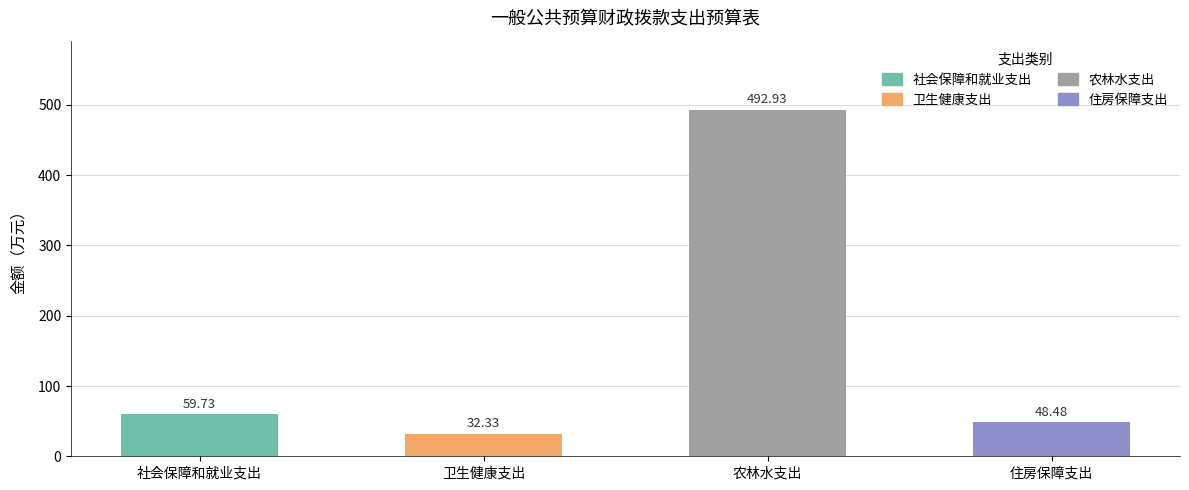

Which category has the lowest value across all series?

卫生健康支出